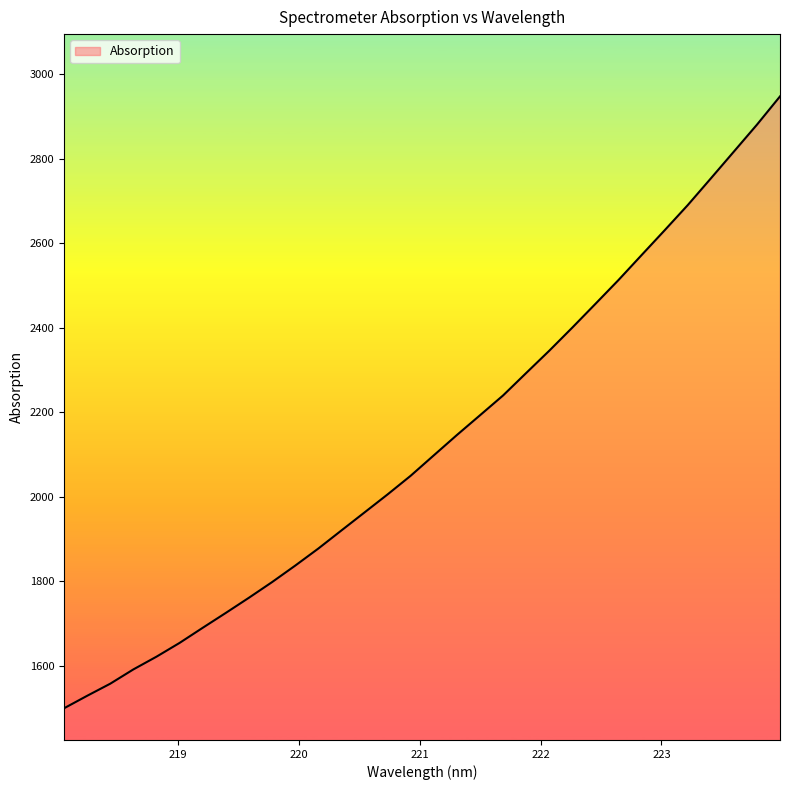

What is the minimum value shown in the chart?

1499.6